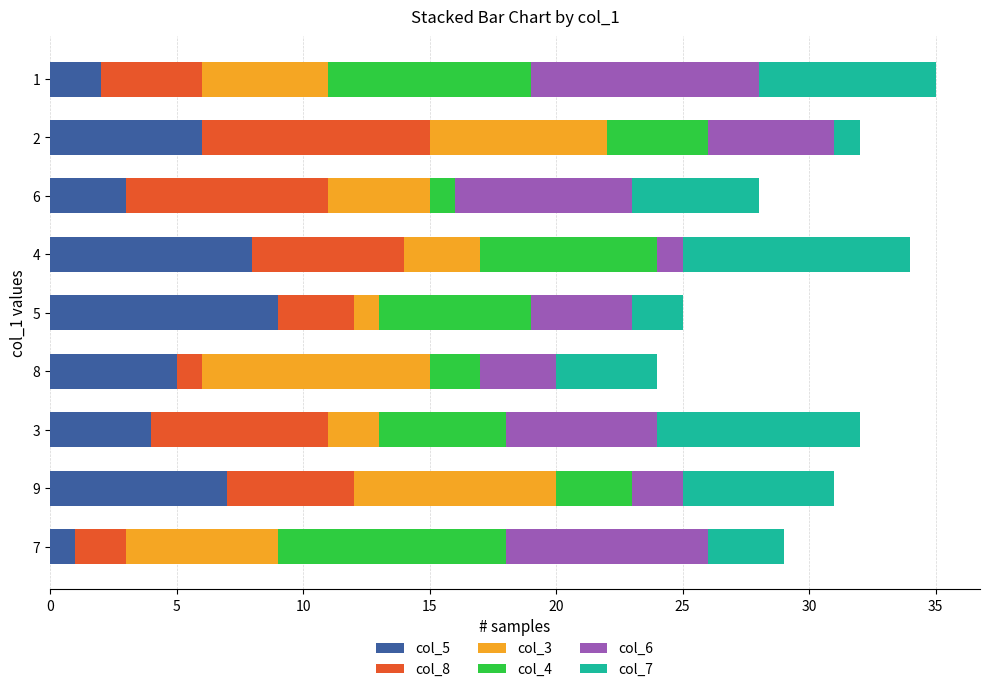

How many col_8 values are between 3 and 7?

5